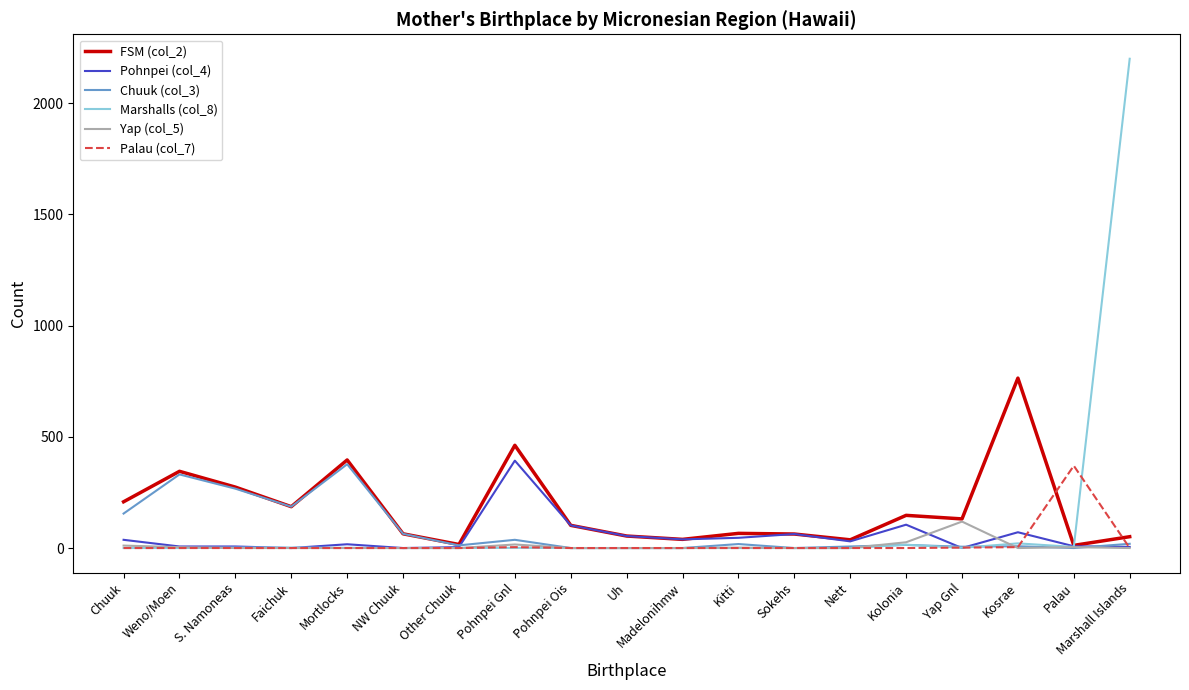

What is the approximate value of Pohnpei (col_4) at Kitti, to the nearest 5?

45